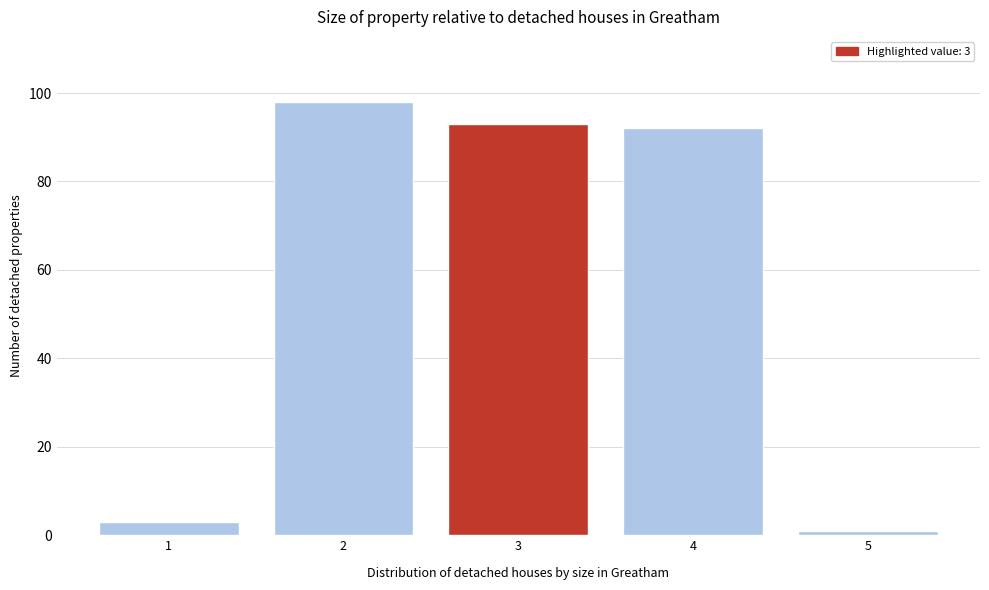

Reading right to left, transcribe all the data shown in this chart.

5=1	4=92	3=93	2=98	1=3